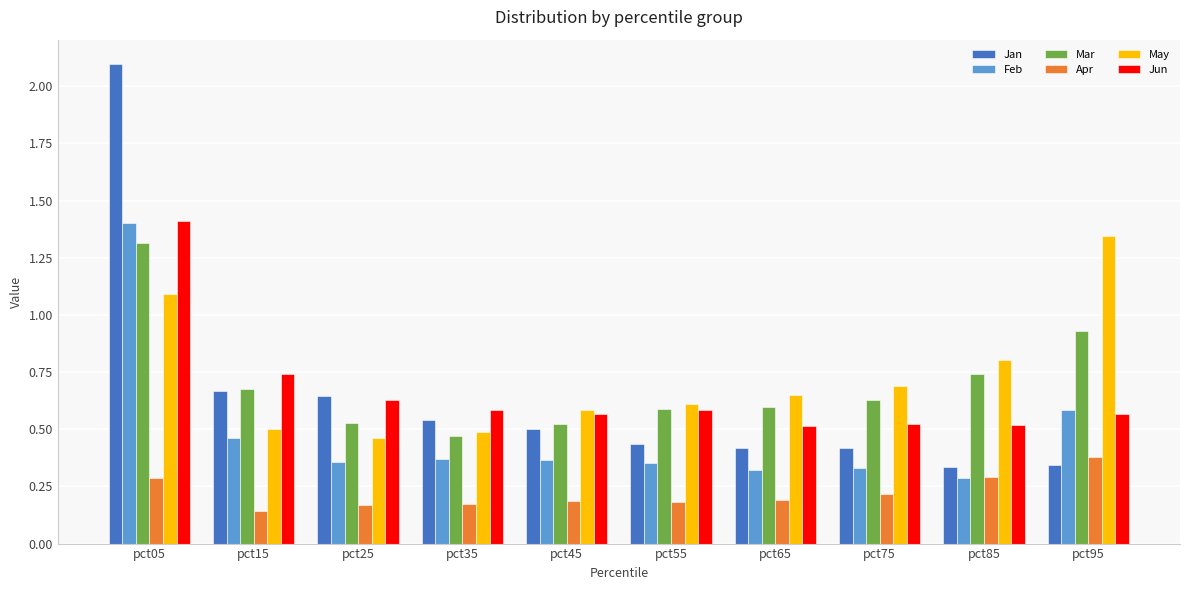

What is the greatest value displayed?

2.1